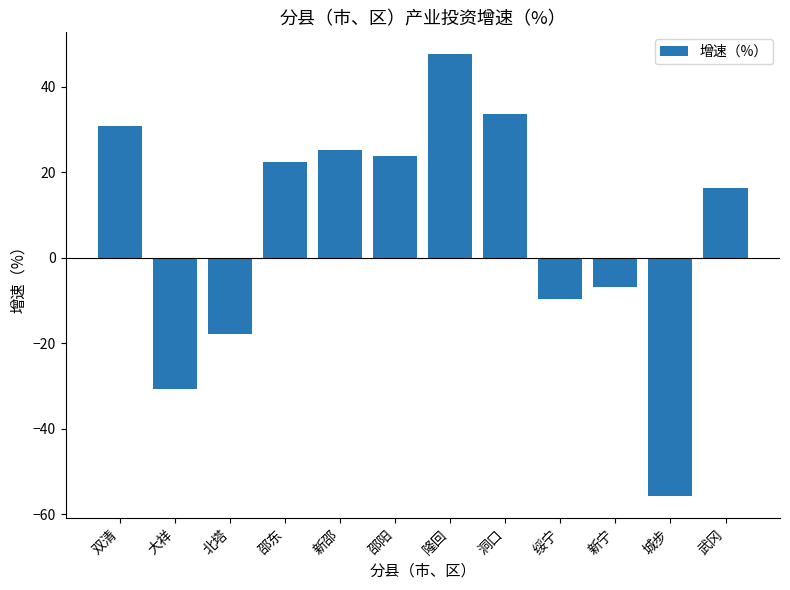

Reading left to right, extract all data points from this chart.

30.8	-30.7	-17.7	22.5	25.3	23.9	47.6	33.6	-9.6	-6.8	-55.8	16.4